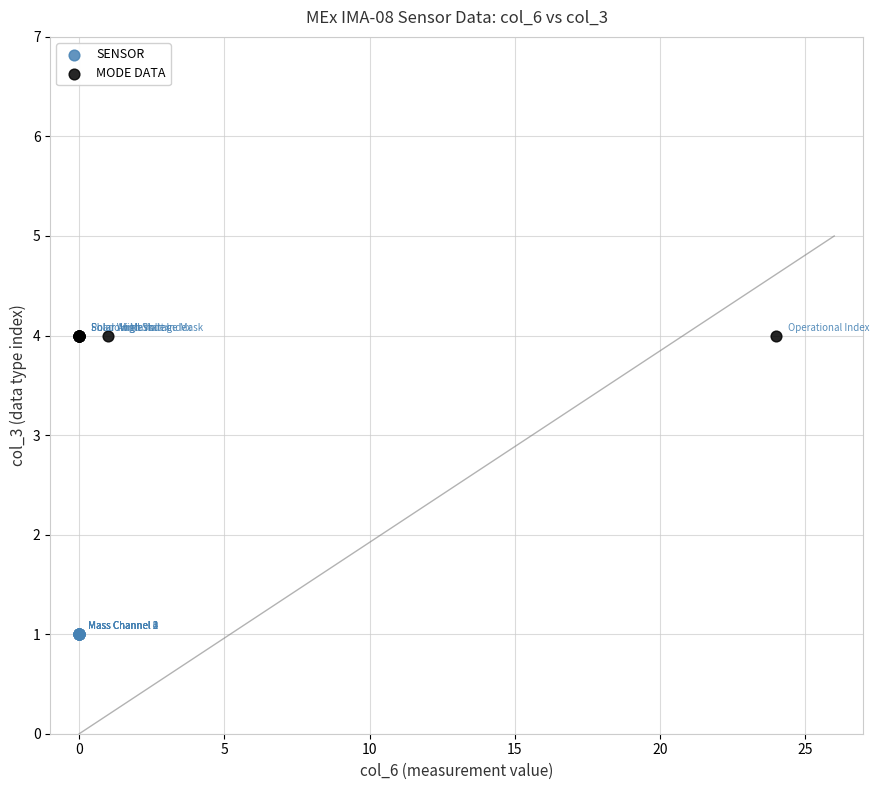

Which series contains the lowest Y value?

SENSOR